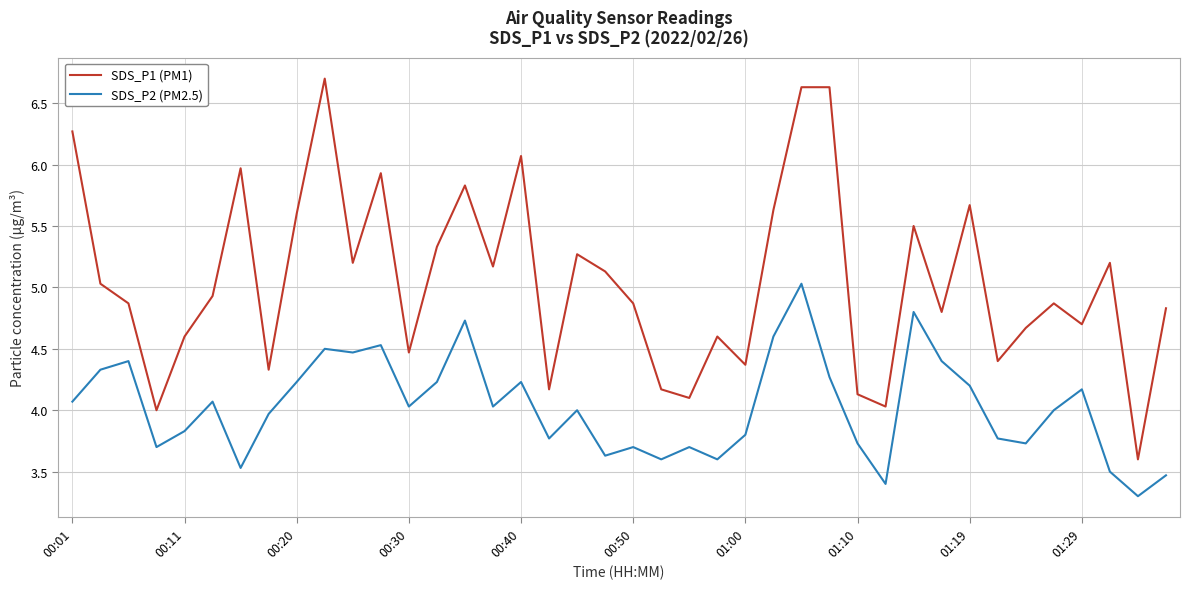

True or false: SDS_P1 (PM1) and SDS_P2 (PM2.5) intersect in this chart.

False